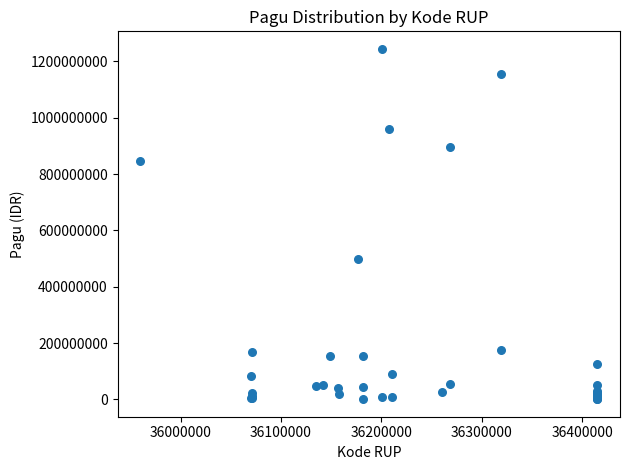

What Y value in the scatter plot is closest to 622840000?

499932000